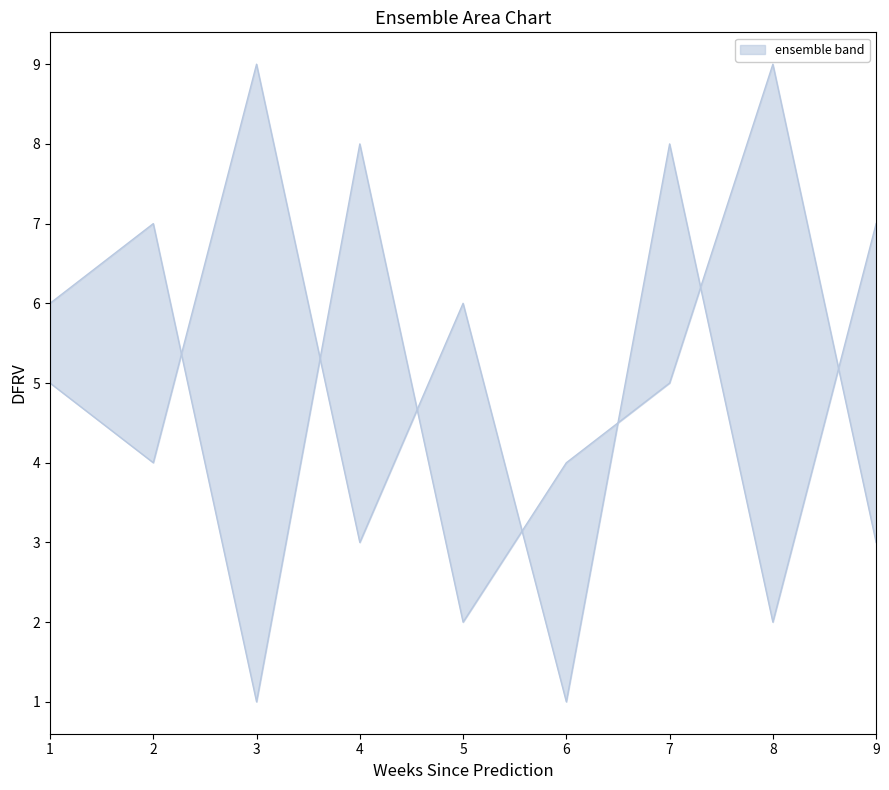

At which category does the chart reach its peak across all series?

8